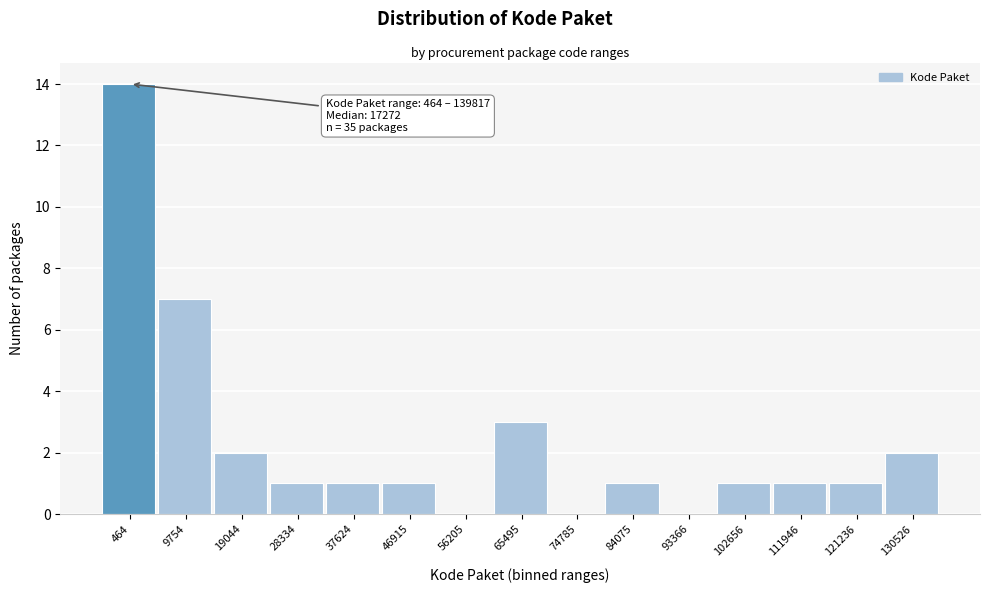

Reading right to left, list all the values displayed in this chart.

130526=2	121236=1	111946=1	102656=1	93366=0	84075=1	74785=0	65495=3	56205=0	46915=1	37624=1	28334=1	19044=2	9754=7	464=14